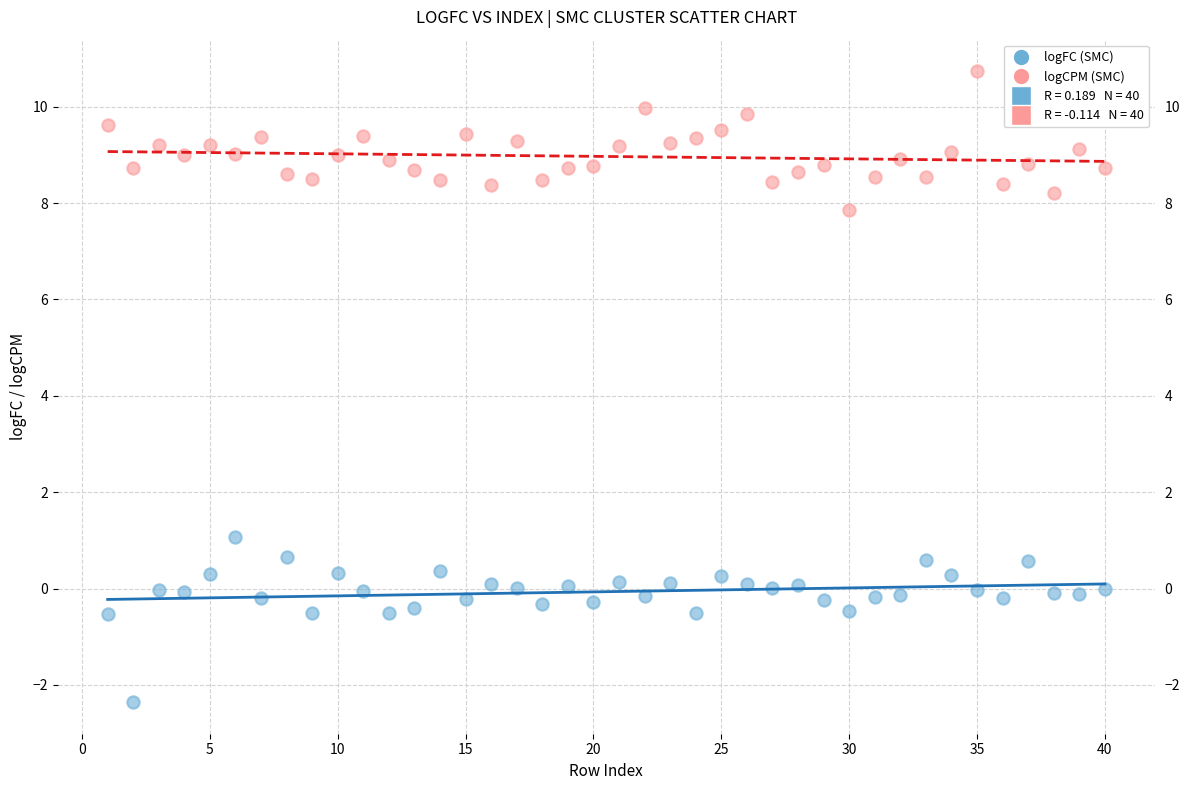

Across all data points, what is the range of X values (max minus min)?

39.0